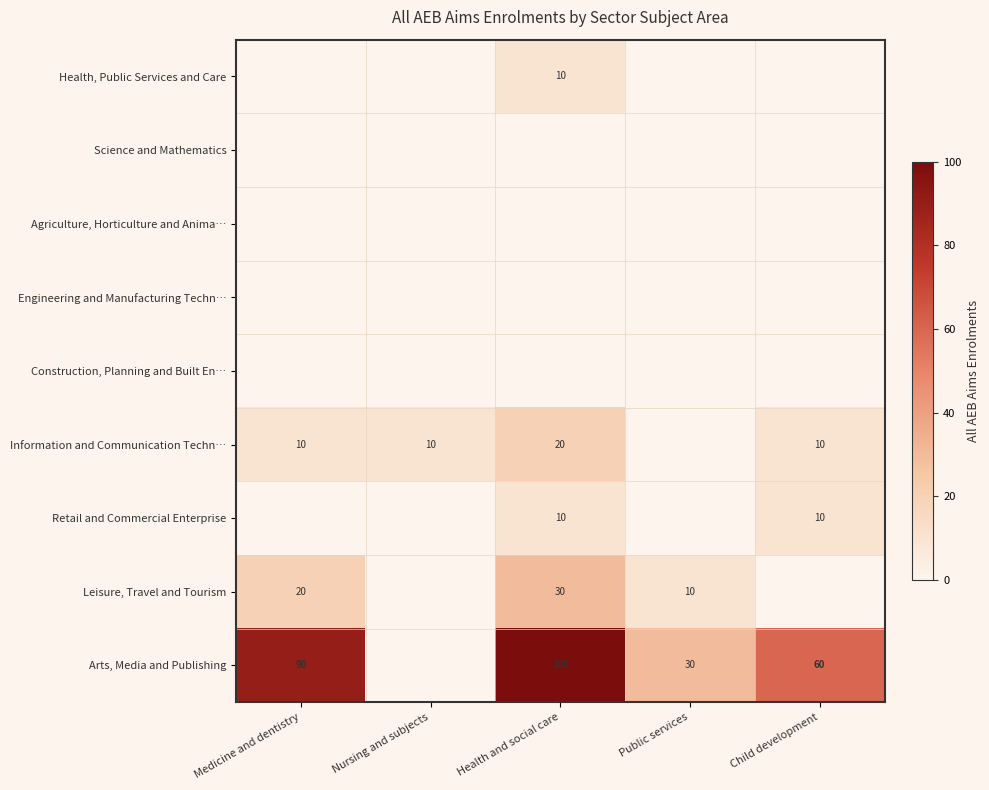

What is the sum of the Information and Communication Techn… values at Health and social care and Nursing and subjects?

30